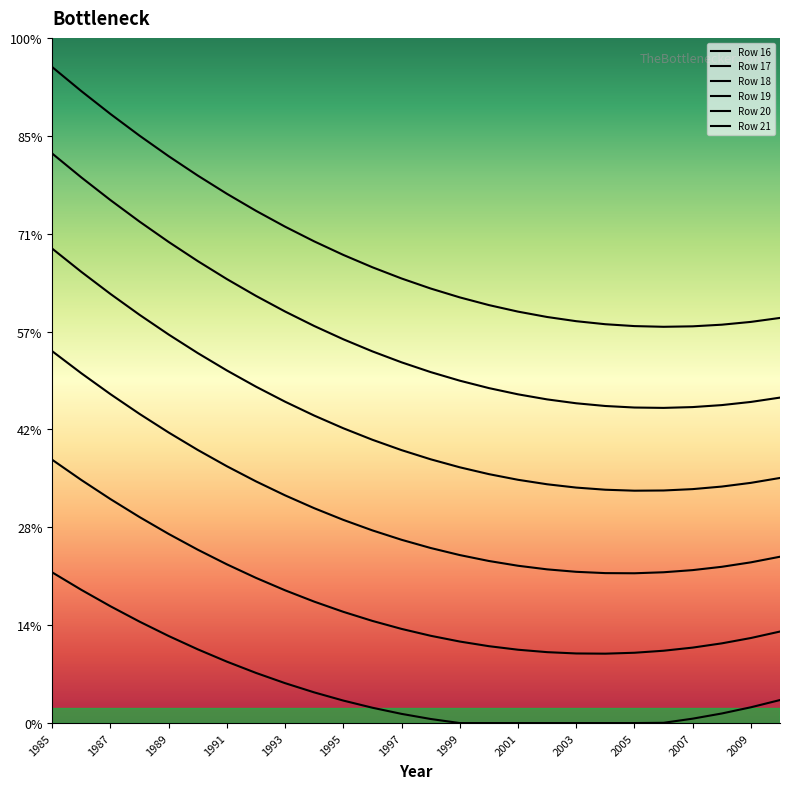

Does the chart have visible grid lines?

No